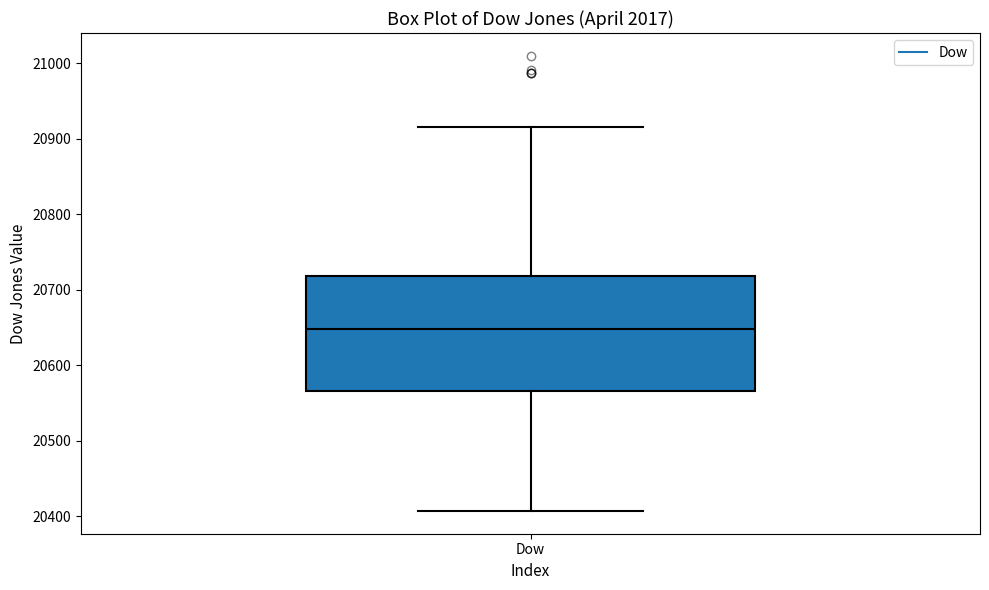

Where does the median line of the box for Dow sit on the y-axis? The values are not printed on the chart, so give them approximately, as read against the axis.

20650